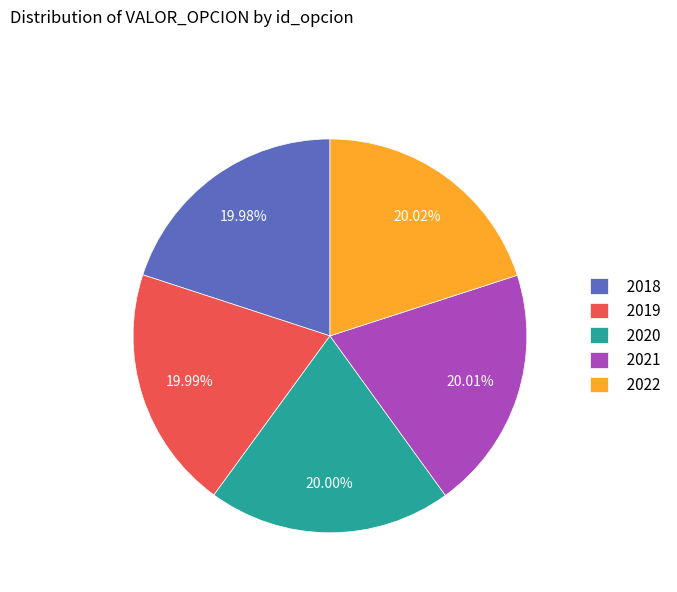

Approximately how many times larger is the value at 2018 compared to 2020?

1.0